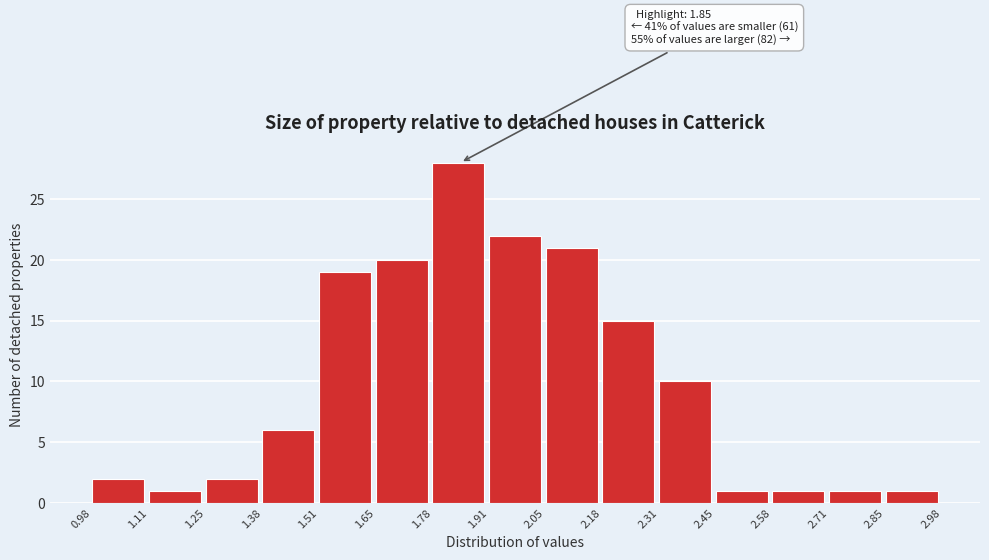

Over which range of the x-axis is the bar tallest?

1.78 to 1.91